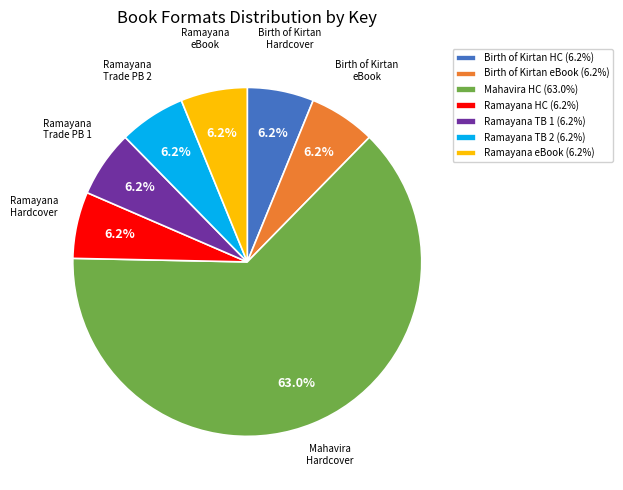

Is the sum of Birth of Kirtan eBook (6.2%) and Ramayana TB 1 (6.2%) greater than half?

No